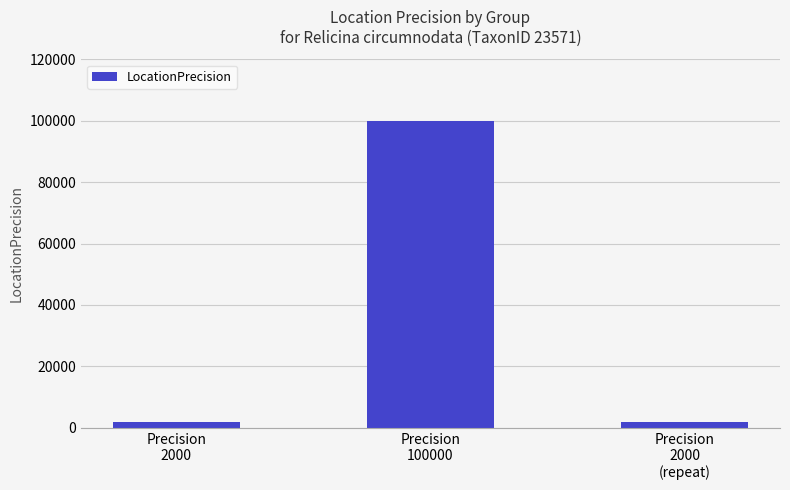

What is the minimum value shown in the chart?

2000